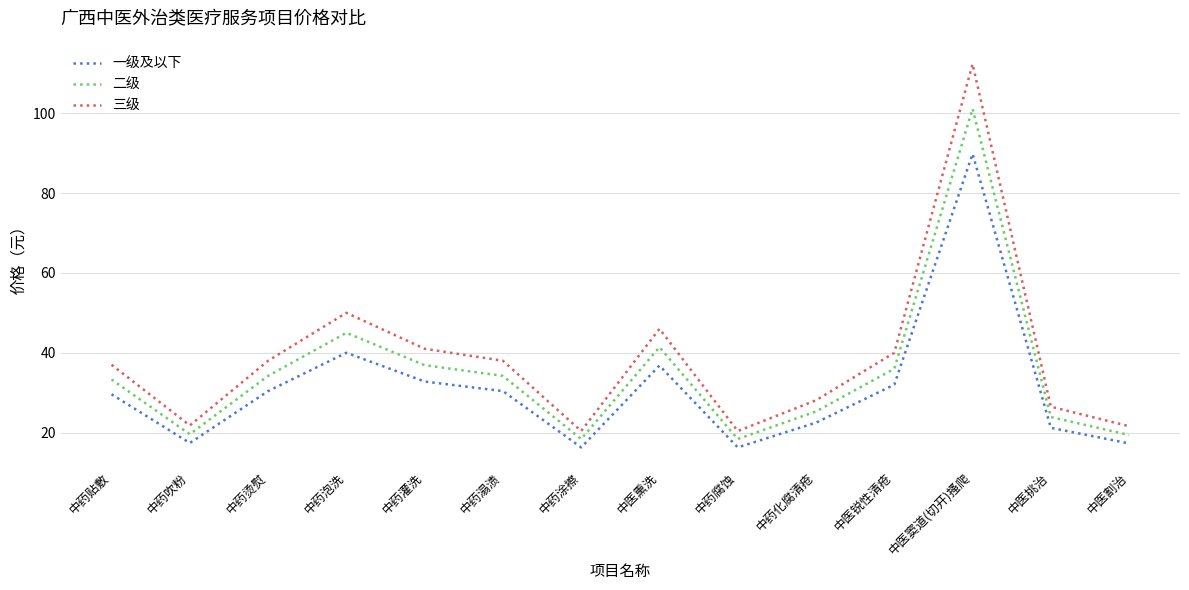

How many interior local valleys does the 二级 series have?

3